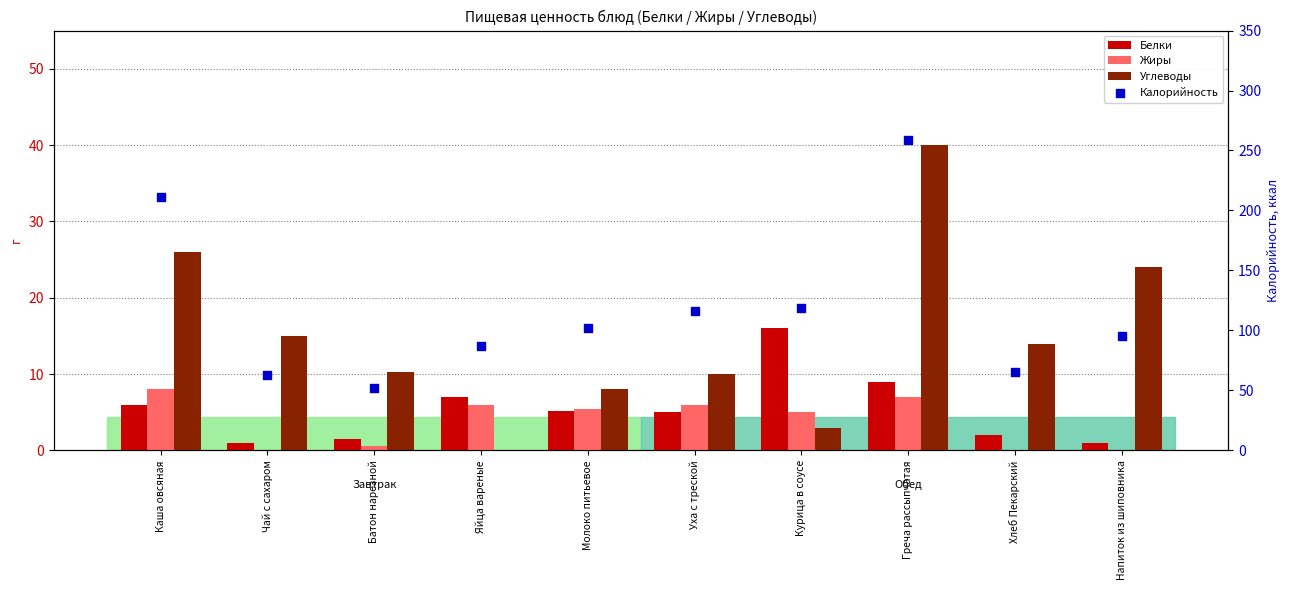

Is the value of Калорийность at Курица в соусе greater than the value of Жиры at Уха с треской?

Yes